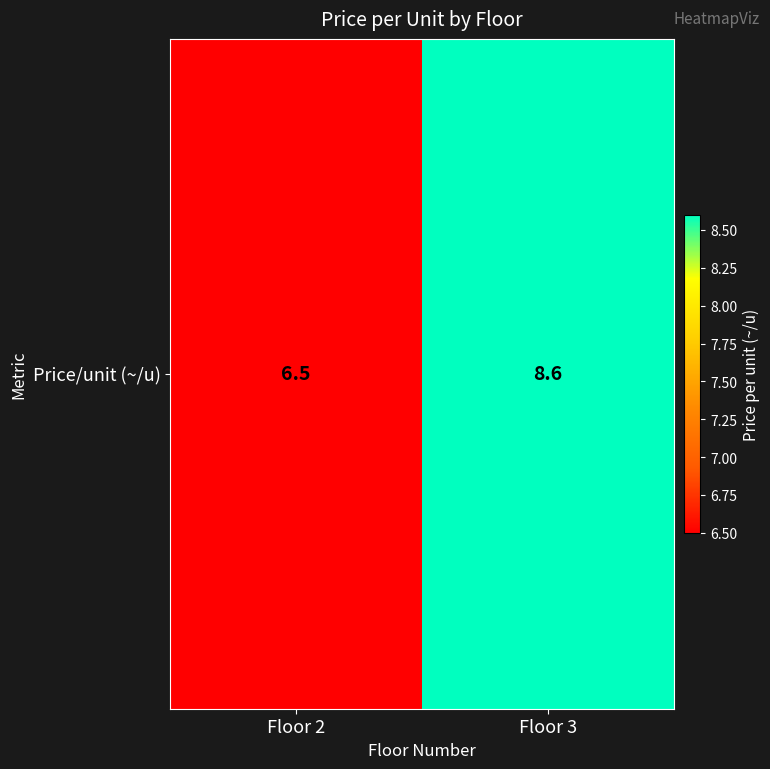

Reading left to right, extract all data points from this chart.

Floor 2=6.5	Floor 3=8.6